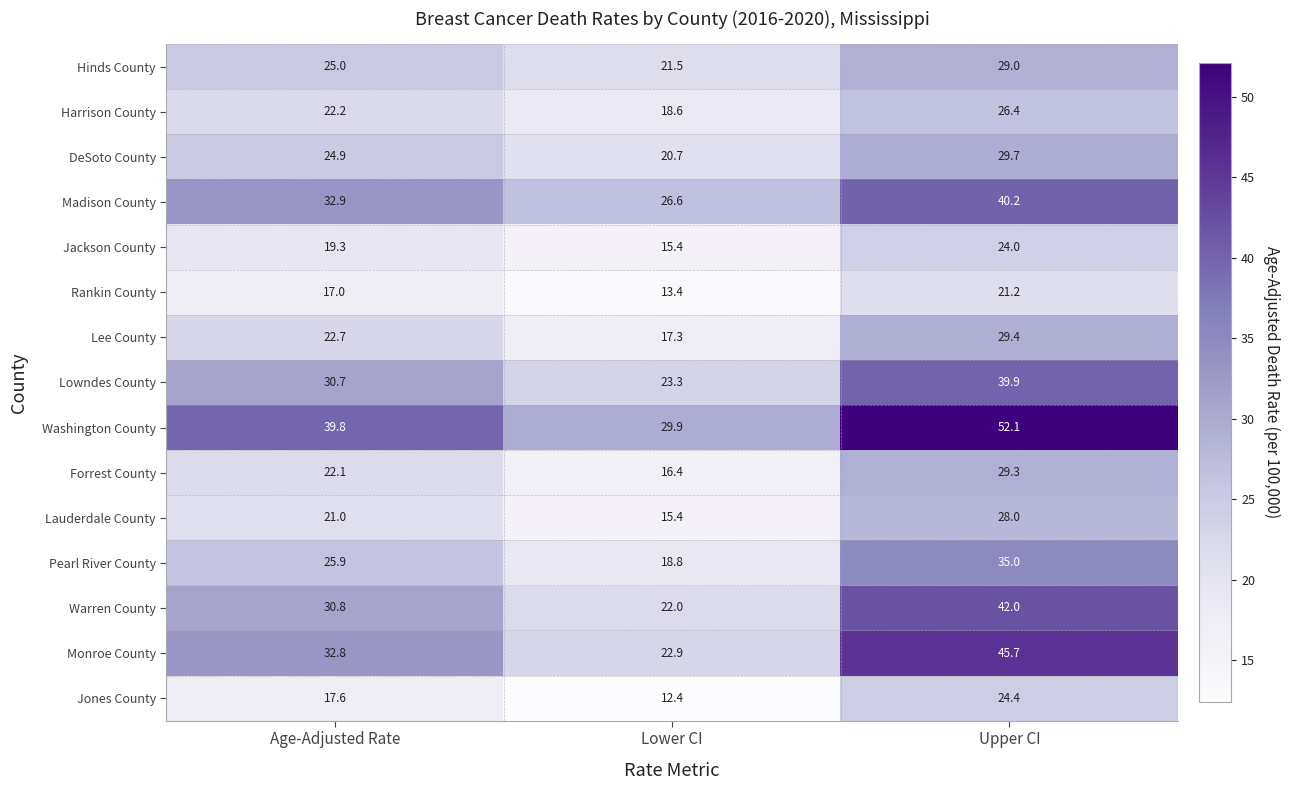

At which category is the sum across all series the highest?

Upper CI